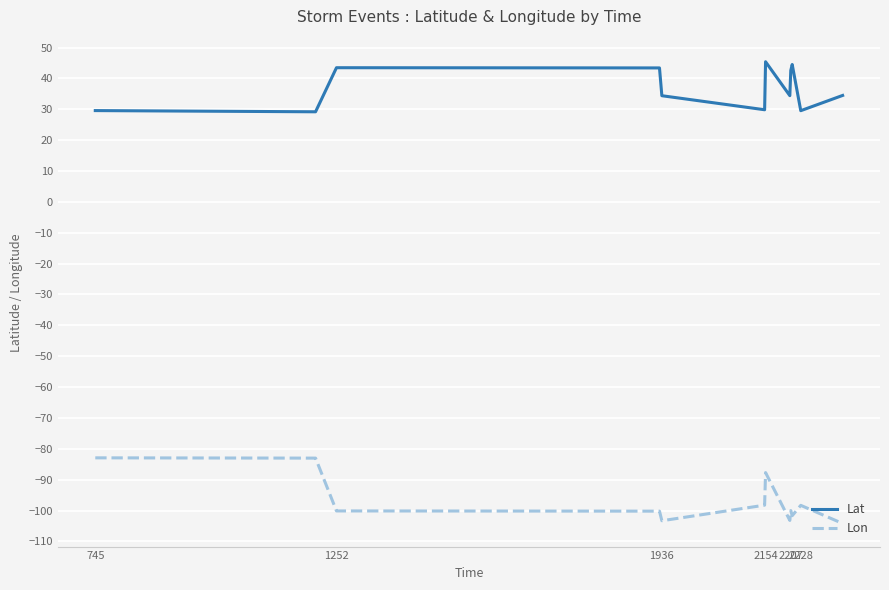

Which series has the largest total across all categories?

Lat